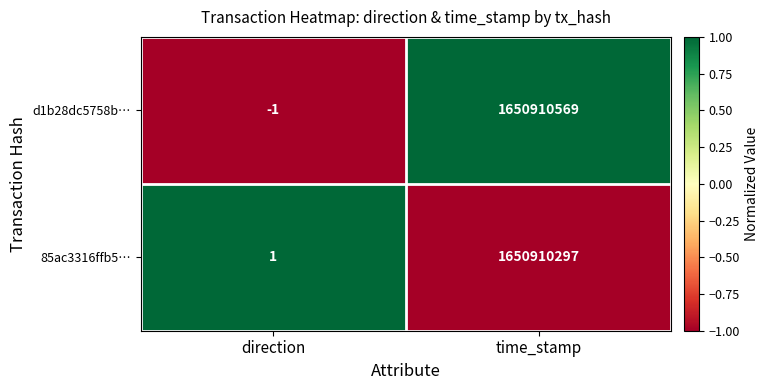

At which category is the sum across all series the highest?

time_stamp